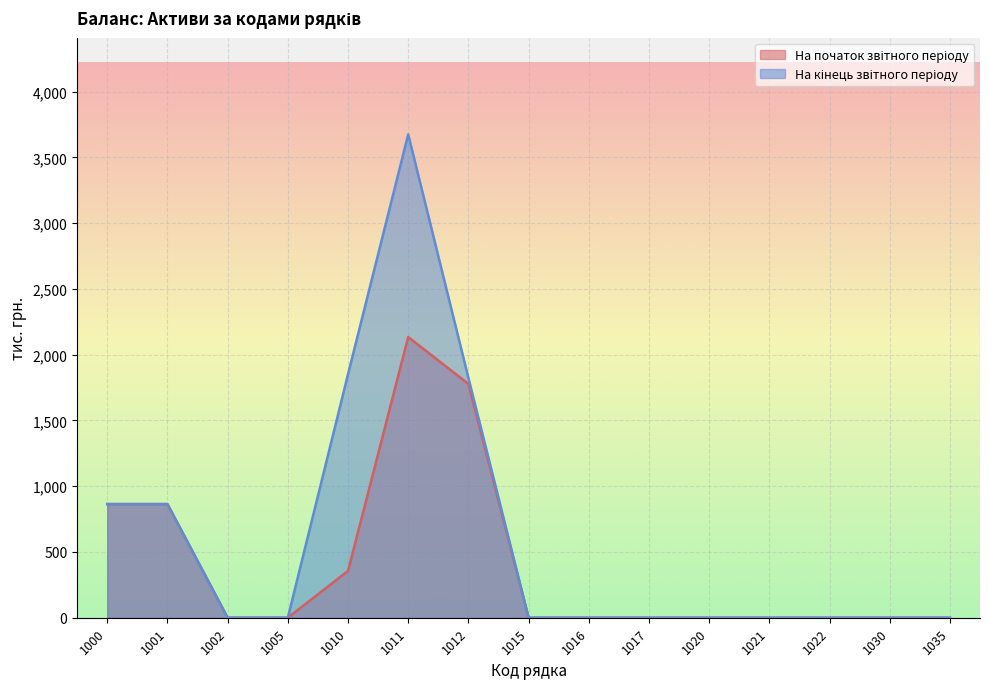

How many interior local peaks does the На початок звітного періоду series have?

1